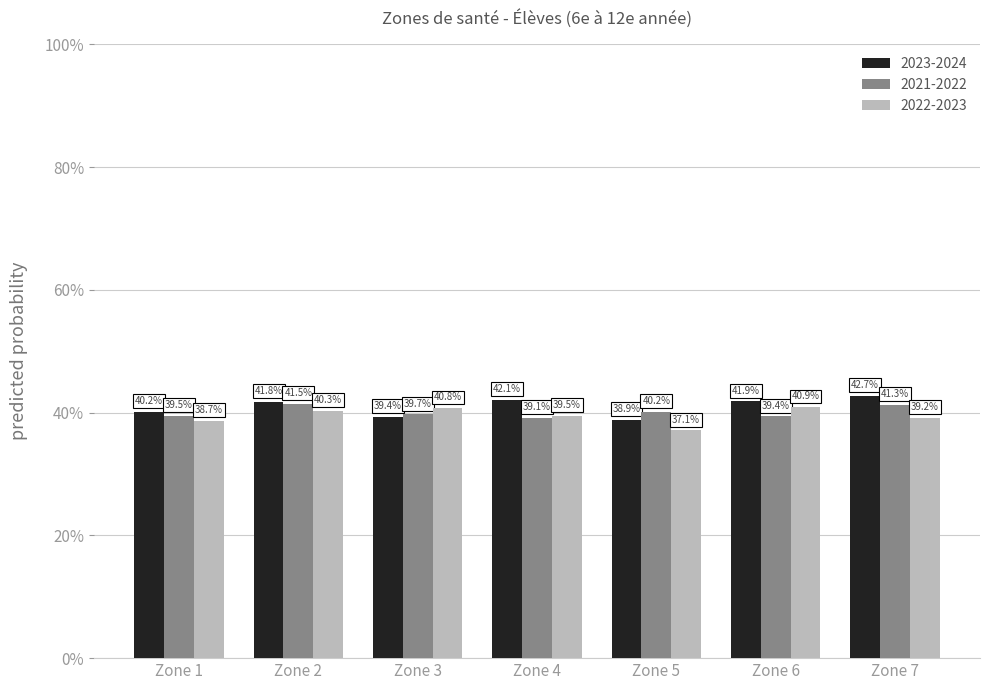

Reading right to left, extract all data points from this chart.

2023-2024: 42.7	41.9	38.9	42.1	39.4	41.8	40.2
2021-2022: 41.3	39.4	40.2	39.1	39.7	41.5	39.5
2022-2023: 39.2	40.9	37.1	39.5	40.8	40.3	38.7